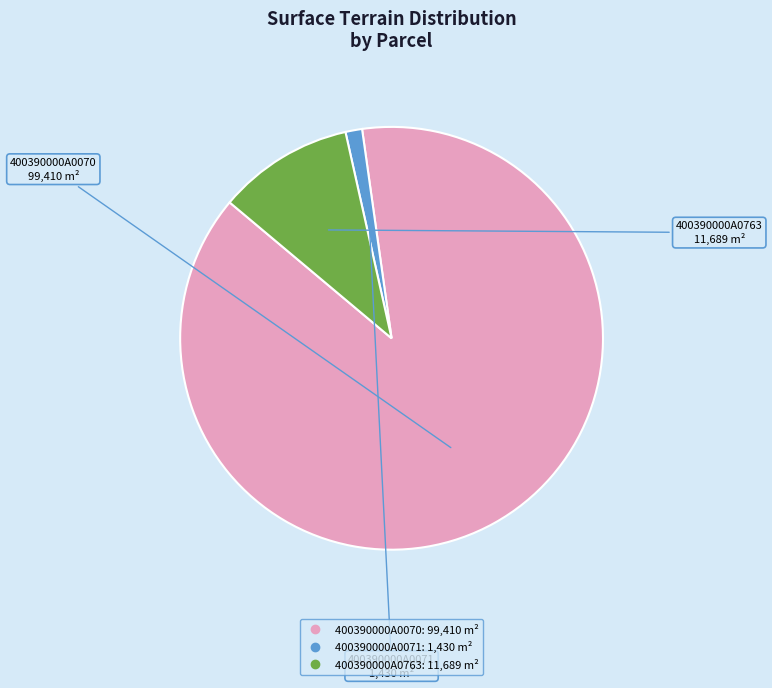

Is there any slice that represents more than half of the pie?

Yes